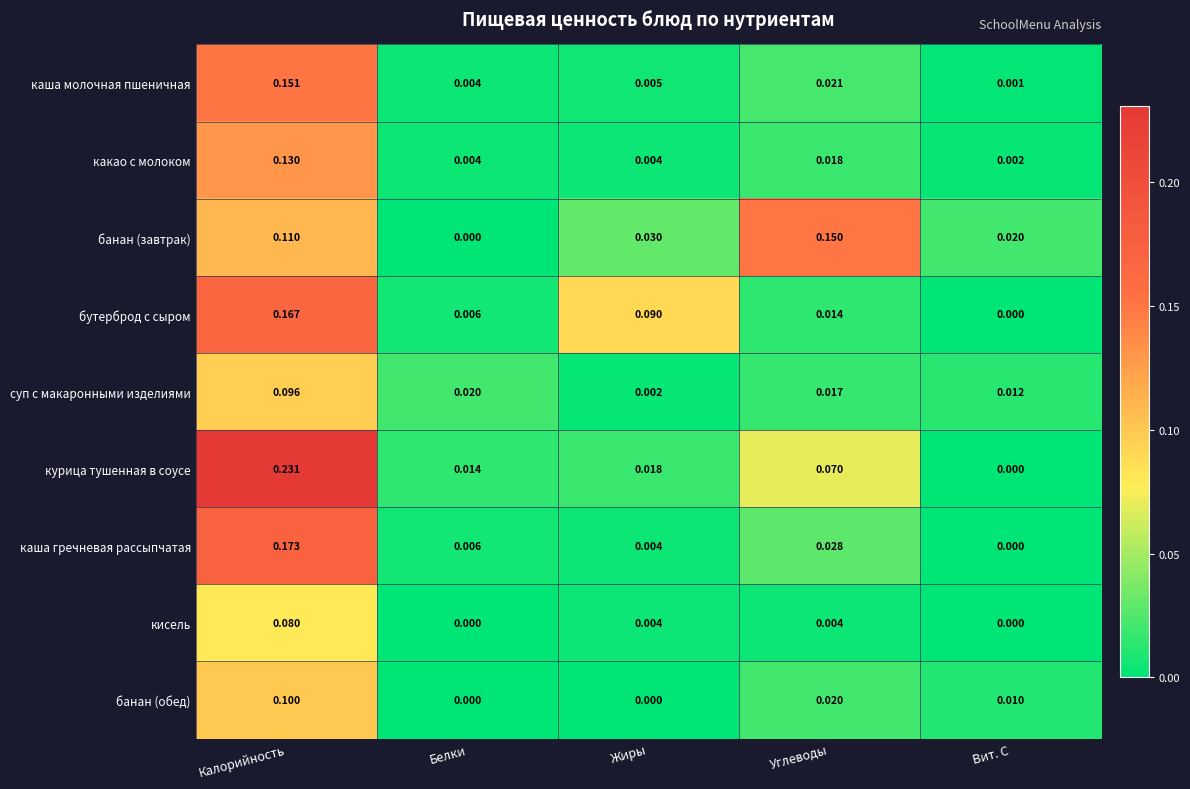

Which series has the largest total across all categories?

курица тушенная в соусе